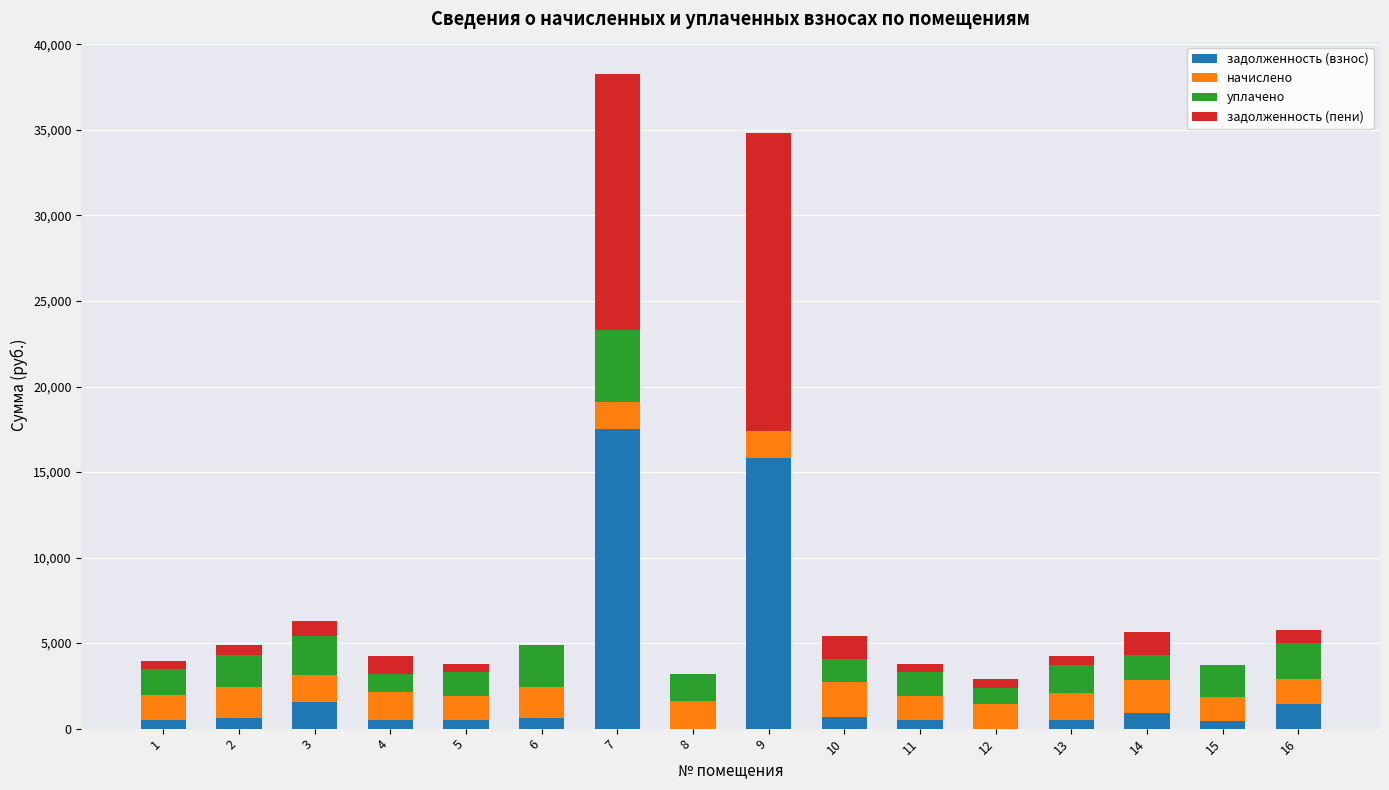

At which category is the sum across all series the highest?

7